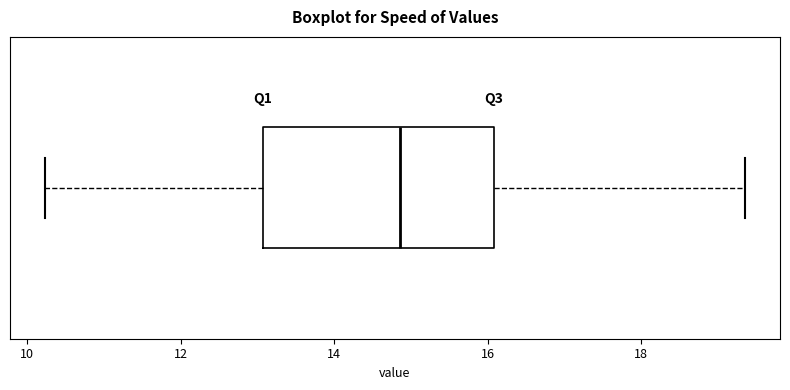

Where does the left whisker of the box end on the x-axis? The values are not printed on the chart, so give them approximately, as read against the axis.

10.2